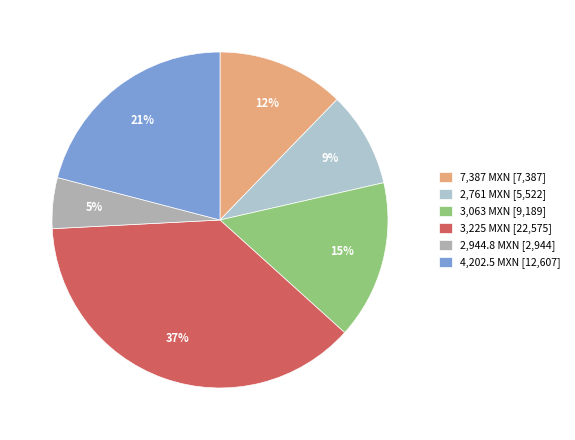

How many segments does this pie chart have?

6